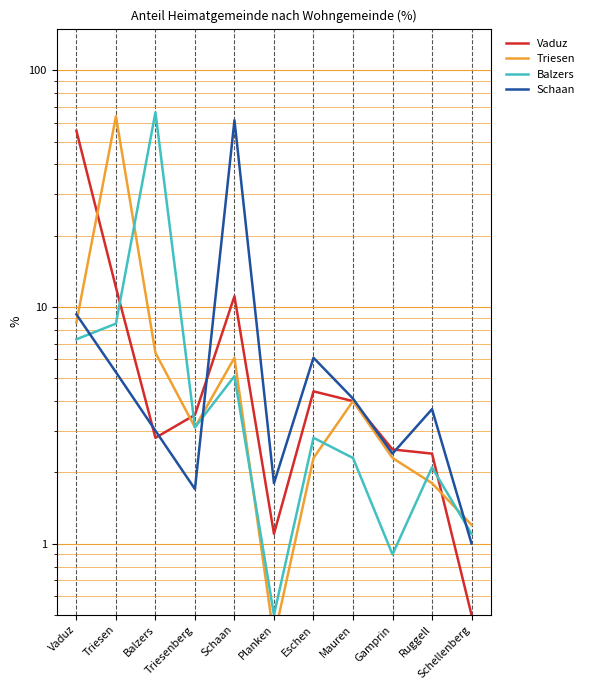

Reading right to left, list all the values displayed in this chart.

Vaduz: 0.5	2.4	2.5	4.0	4.4	1.1	11.1	3.5	2.8	12.1	55.5
Triesen: 1.2	1.8	2.3	4.0	2.3	0.4	6.1	3.1	6.4	63.9	8.6
Balzers: 1.1	2.1	0.9	2.3	2.8	0.5	5.1	3.1	66.4	8.5	7.3
Schaan: 1.0	3.7	2.4	4.1	6.1	1.8	61.5	1.7	3.0	5.3	9.3